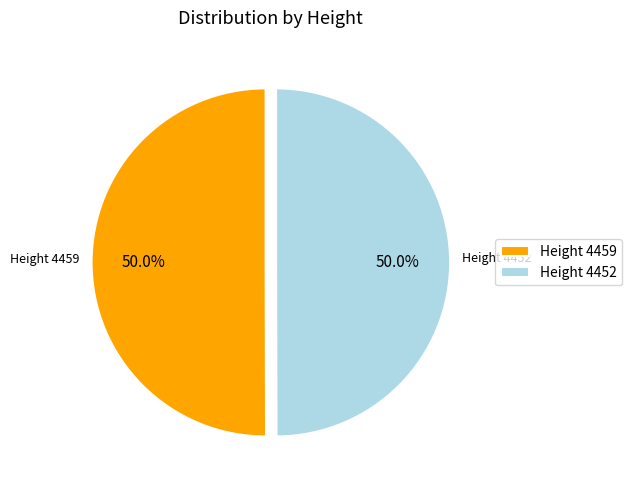

Approximately how many times larger is the value at Height 4459 compared to Height 4452?

1.0